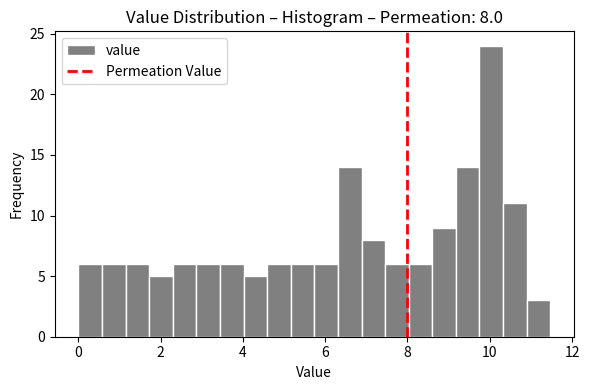

Around what value on the x-axis is the tallest bar? Give the approximate position of its centre, as read against the axis.

10.0